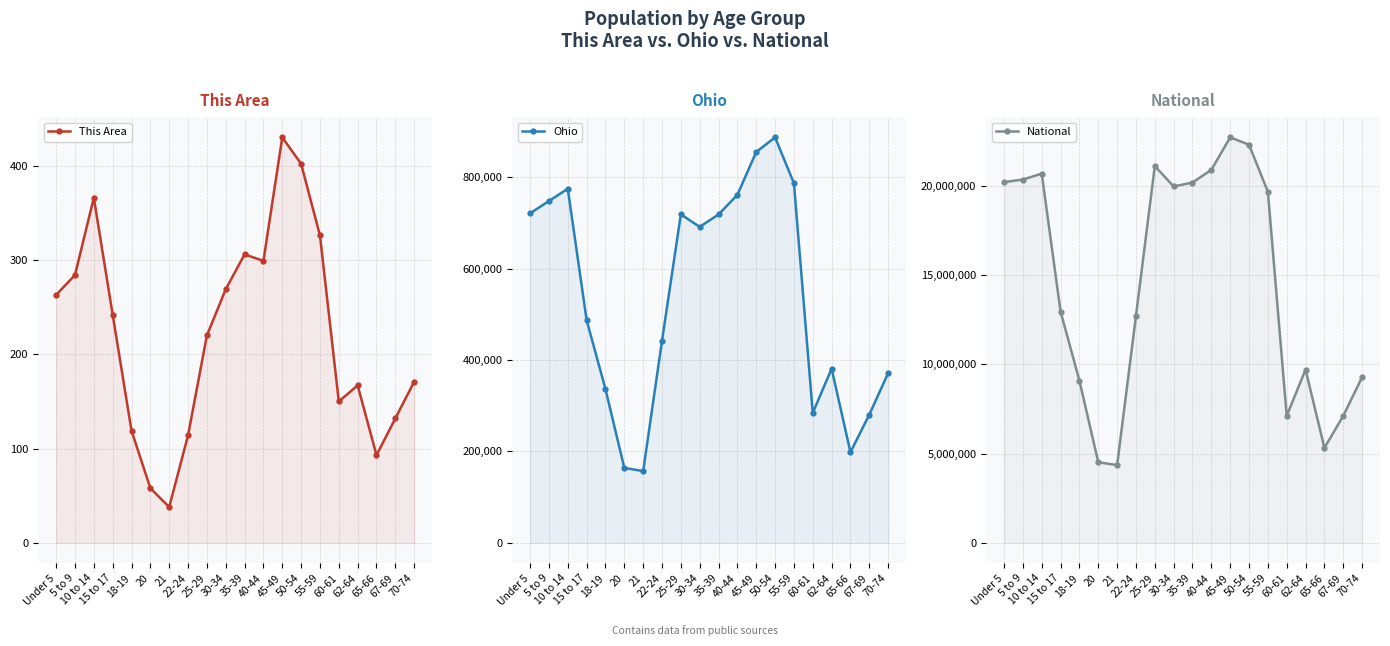

Between 67-69 and 5 to 9, which is larger?

5 to 9